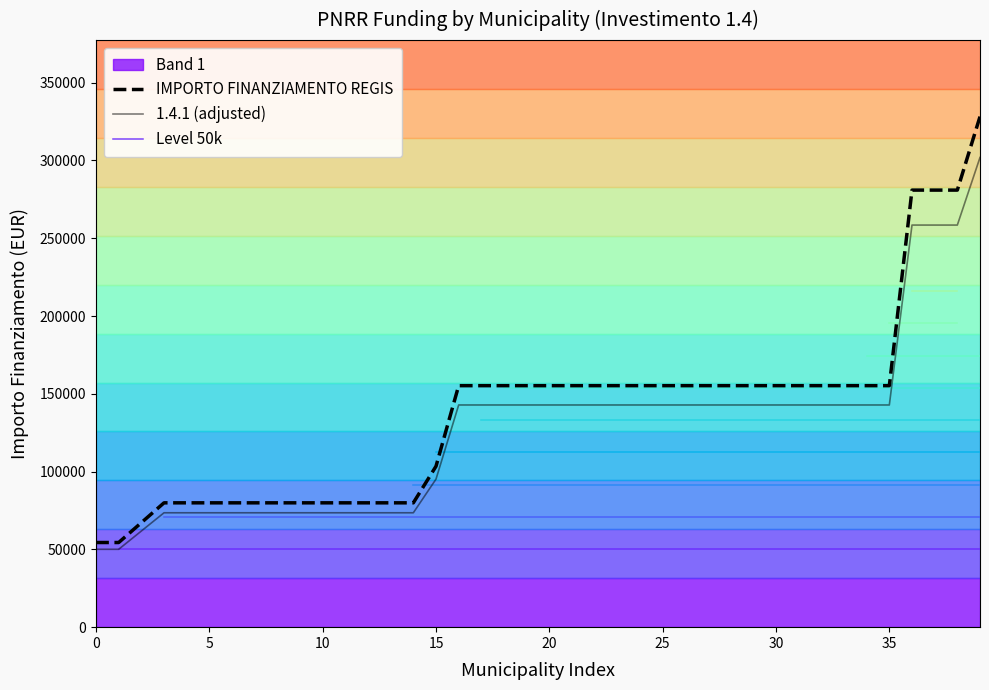

What is the value of the IMPORTO FINANZIAMENTO REGIS point at the 15th from the left?

79922.0